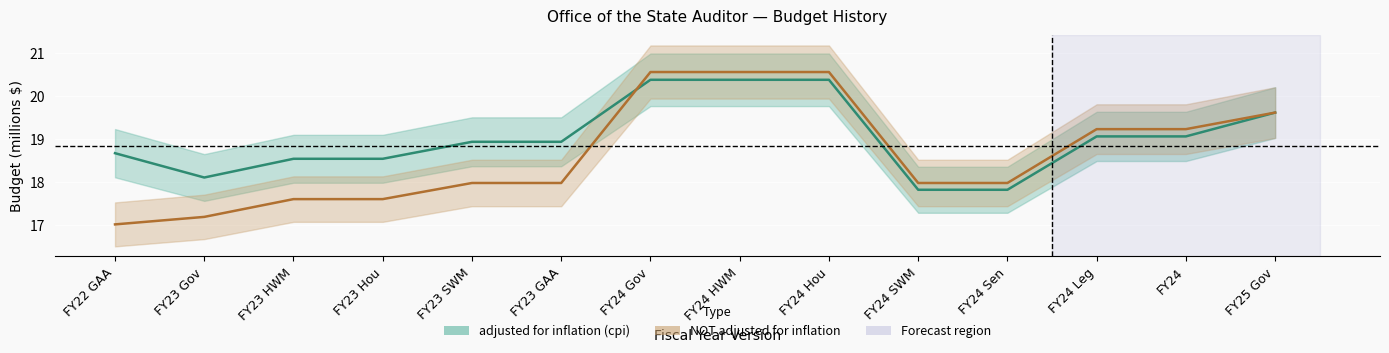

The value of NOT adjusted for inflation at FY24 HWM is 31.4. True or false?

False